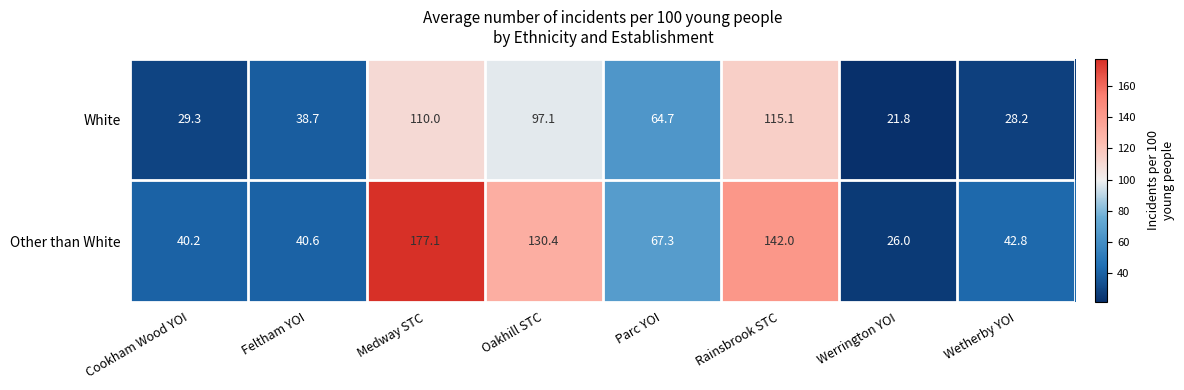

Where is Other than White nearest to the value 101?

Oakhill STC